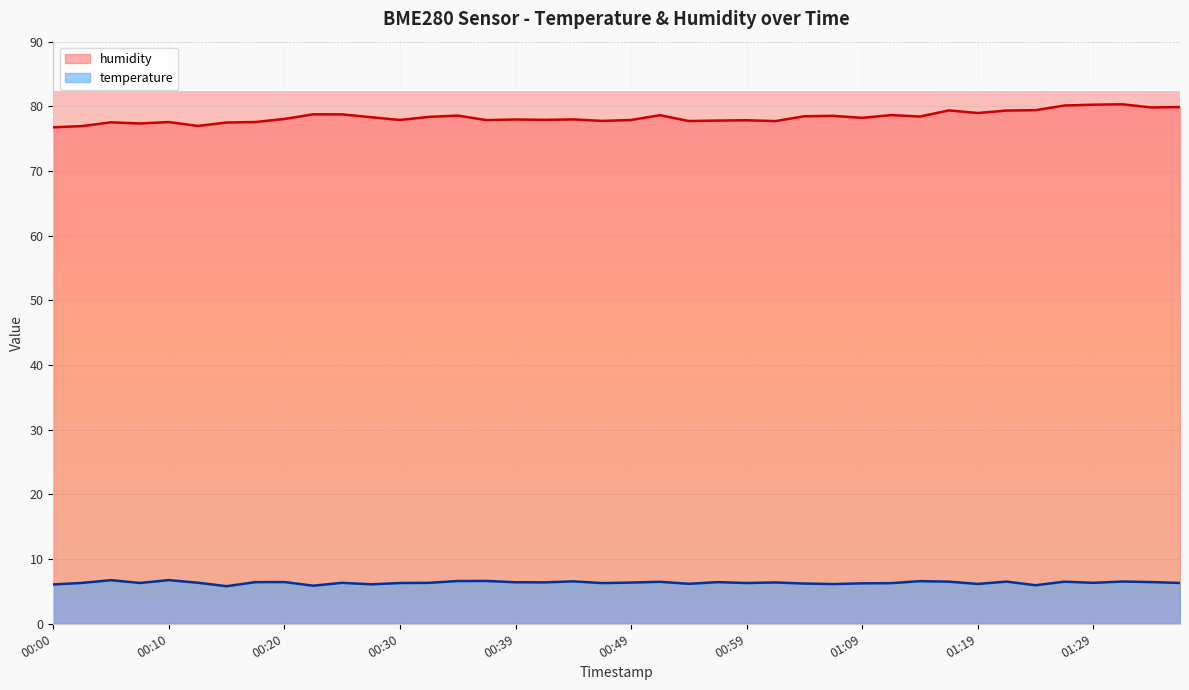

Which category has the lowest value across all series?

00:15